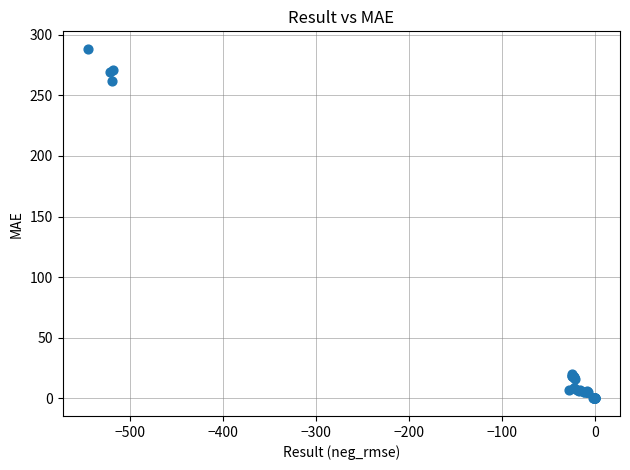

What Y value in the scatter plot is closest to 144?

262.2